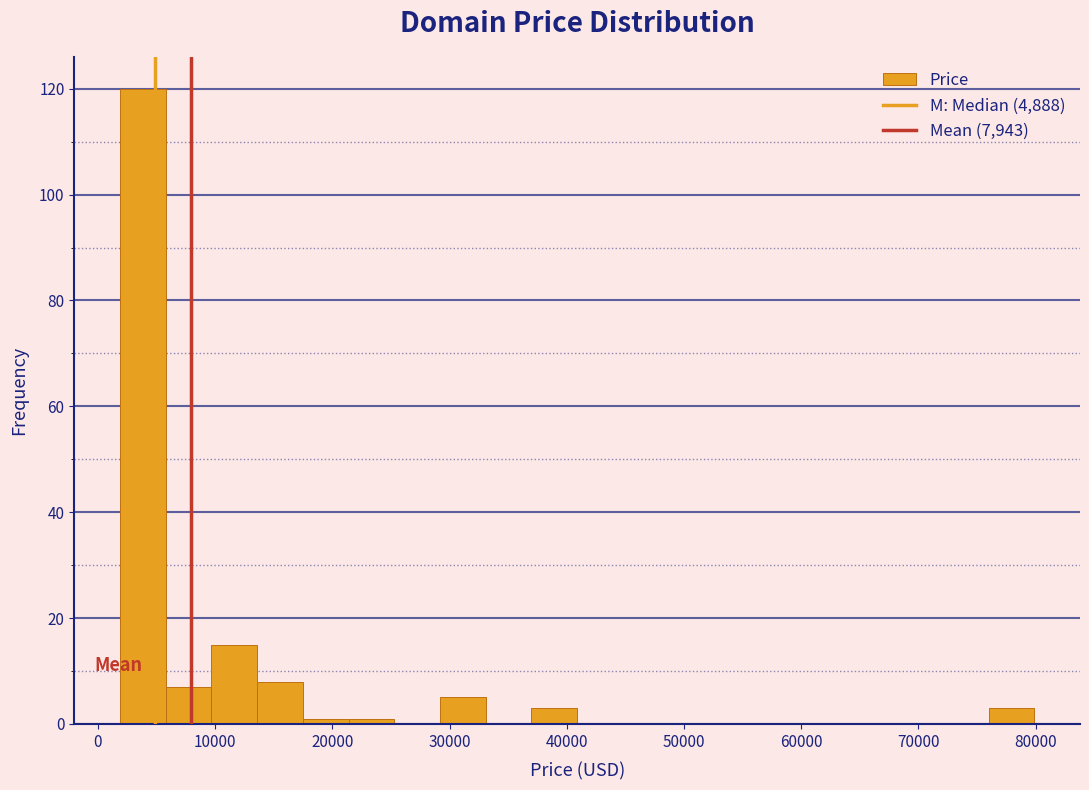

Around what value on the x-axis is the tallest bar? Give the approximate position of its centre, as read against the axis.

4000